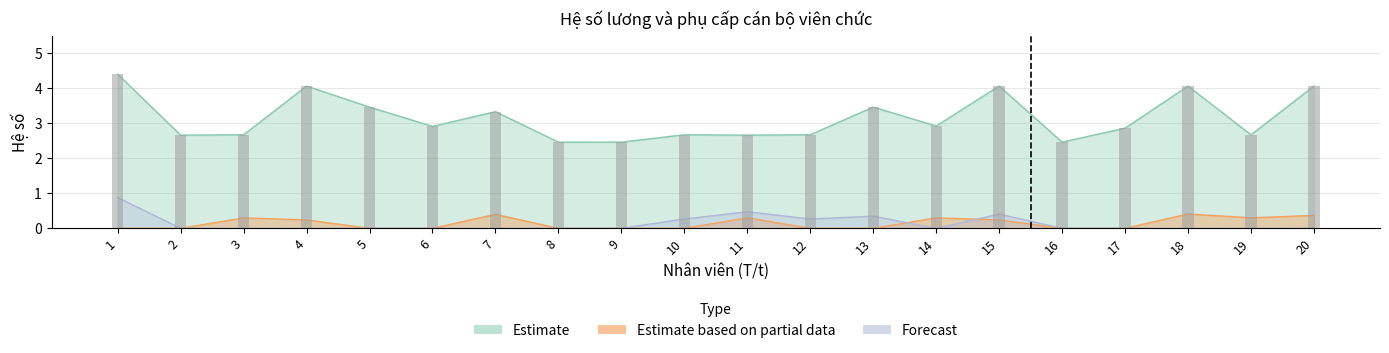

Reading left to right, what are all the values shown in this chart?

Estimate: 4.4	2.7	2.7	4.1	3.5	2.9	3.3	2.5	2.5	2.7	2.7	2.7	3.5	2.9	4.1	2.5	2.9	4.1	2.7	4.1
Estimate based on partial data: 0.0	0.0	0.3	0.2	0.0	0.0	0.4	0.0	0.0	0.0	0.3	0.0	0.0	0.3	0.2	0.0	0.0	0.4	0.3	0.4
Forecast: 0.9	0.0	0.0	0.0	0.0	0.0	0.0	0.0	0.0	0.3	0.5	0.3	0.3	0.0	0.4	0.0	0.0	0.0	0.0	0.0